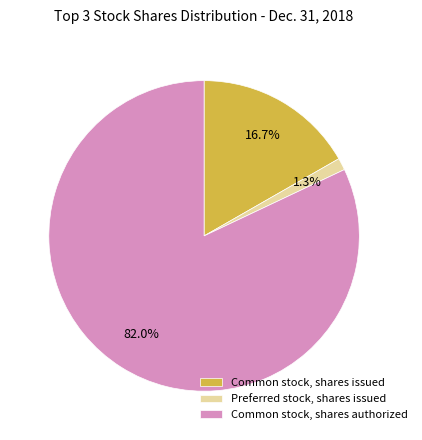

To the nearest percent, what portion does Common stock, shares issued represent?

17%